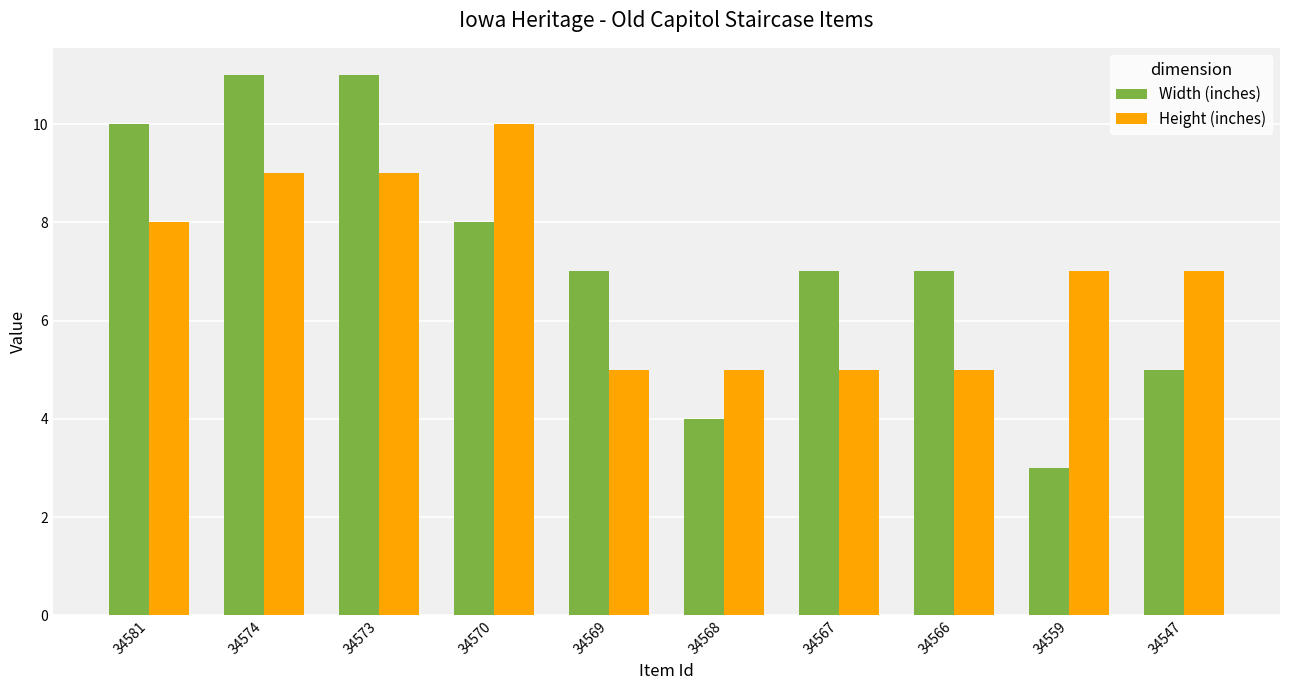

Is it true that Height (inches) equals 13 at 34581?

False